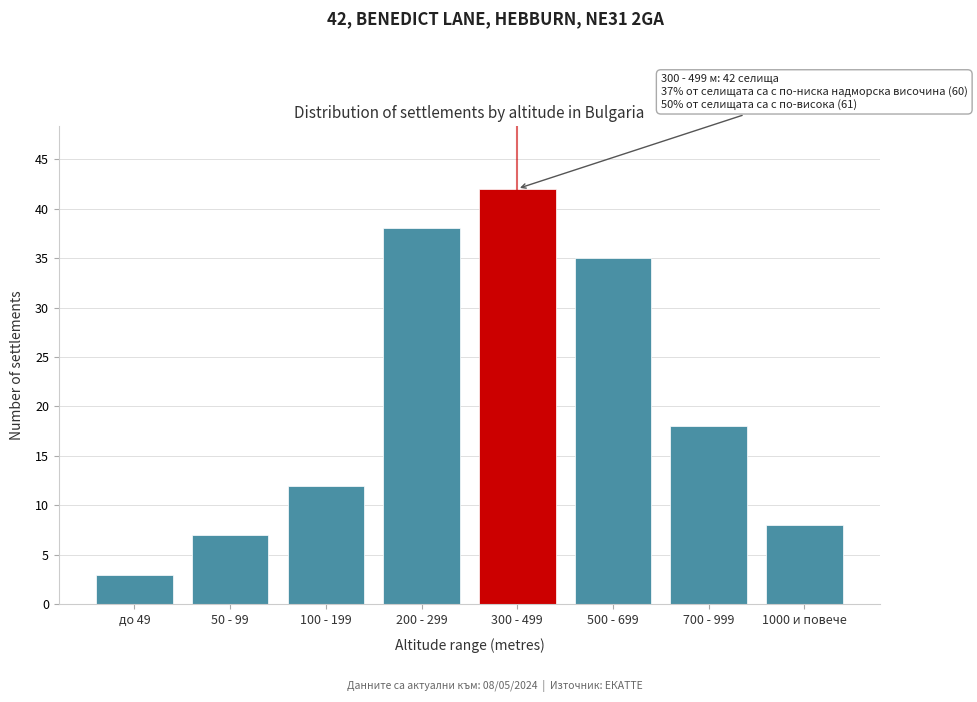

Reading left to right, list all the values displayed in this chart.

3	7	12	38	42	35	18	8